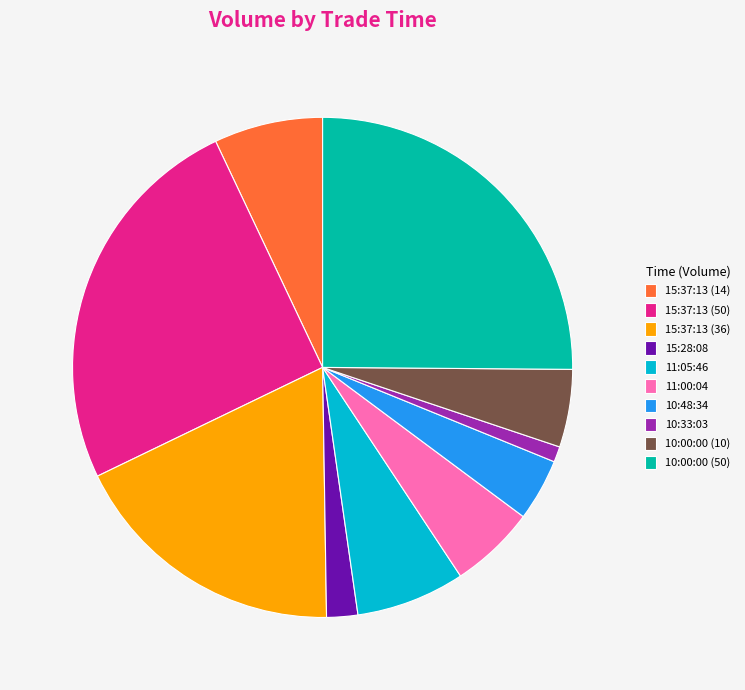

How many slices are in this pie chart?

10